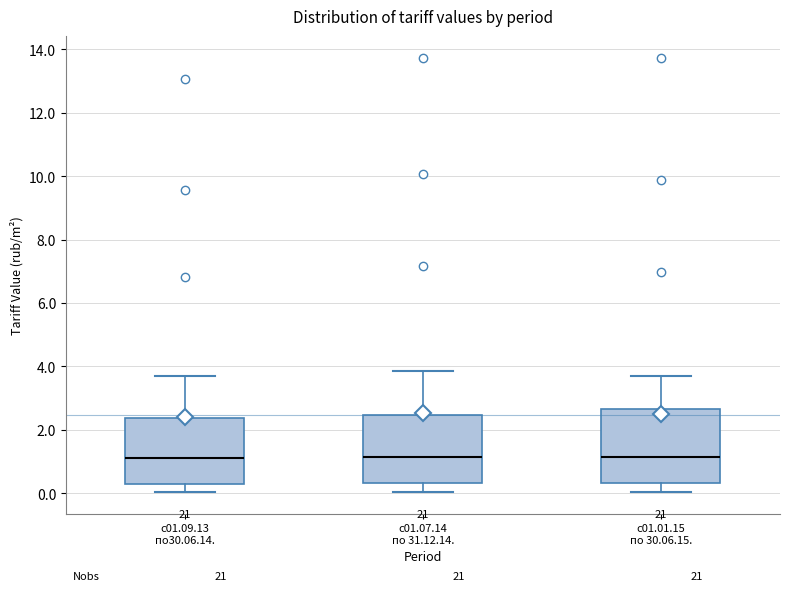

Reading left to right, transcribe this box plot: for each box, give where its median line is, the range the box spans, and where its two whiskers end, as read against the y-axis. The values are not printed on the chart, so give them approximately, as read against the axis.

с01.09.13 по30.06.14.: median 1.2, box 0.4 to 2.4, whiskers 0.0 to 3.6
с01.07.14 по 31.12.14.: median 1.2, box 0.4 to 2.4, whiskers 0.0 to 3.8
с01.01.15 по 30.06.15.: median 1.2, box 0.4 to 2.6, whiskers 0.0 to 3.6